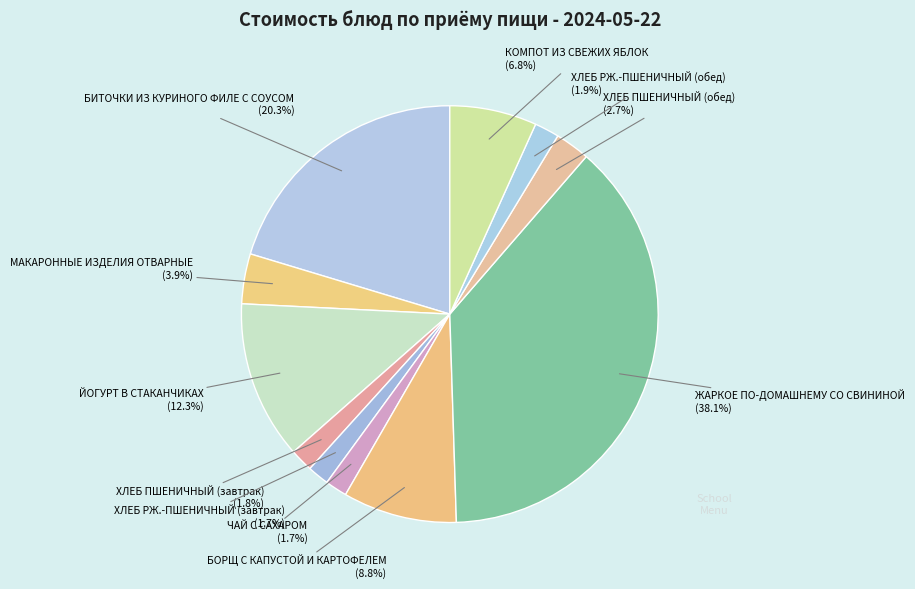

To the nearest percent, what portion does ЖАРКОЕ ПО-ДОМАШНЕМУ СО СВИНИНОЙ represent?

38%